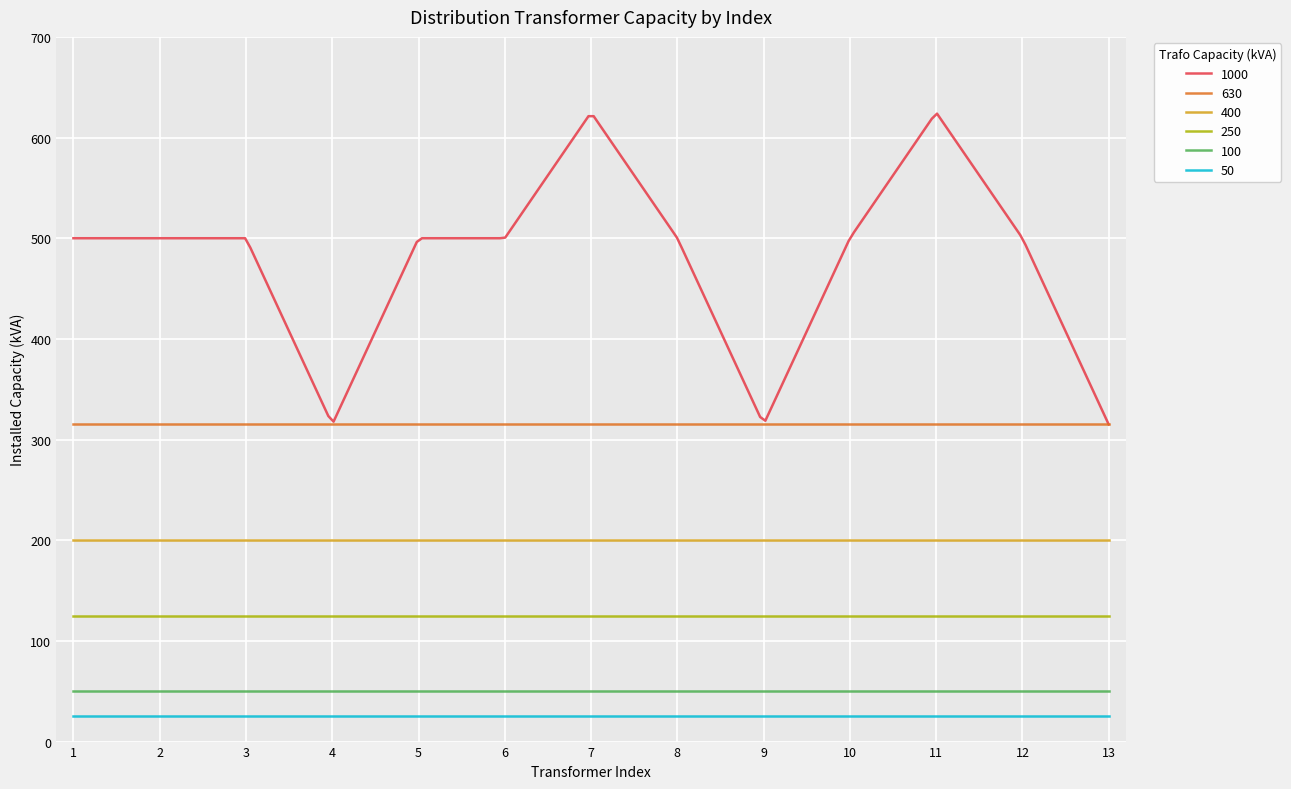

Which series has the largest total across all categories?

1000